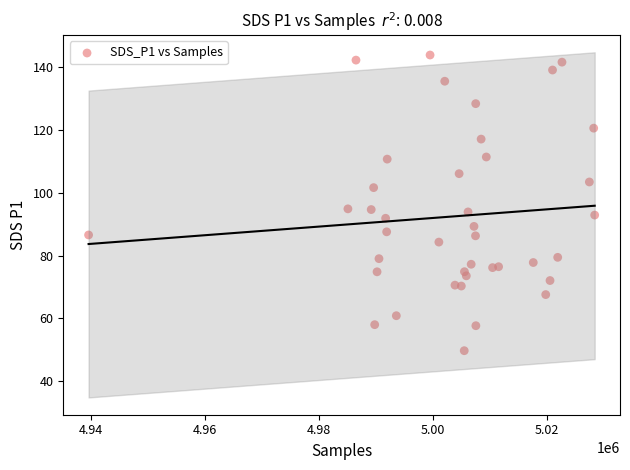

What is the range of Y values (max minus min)?

94.1